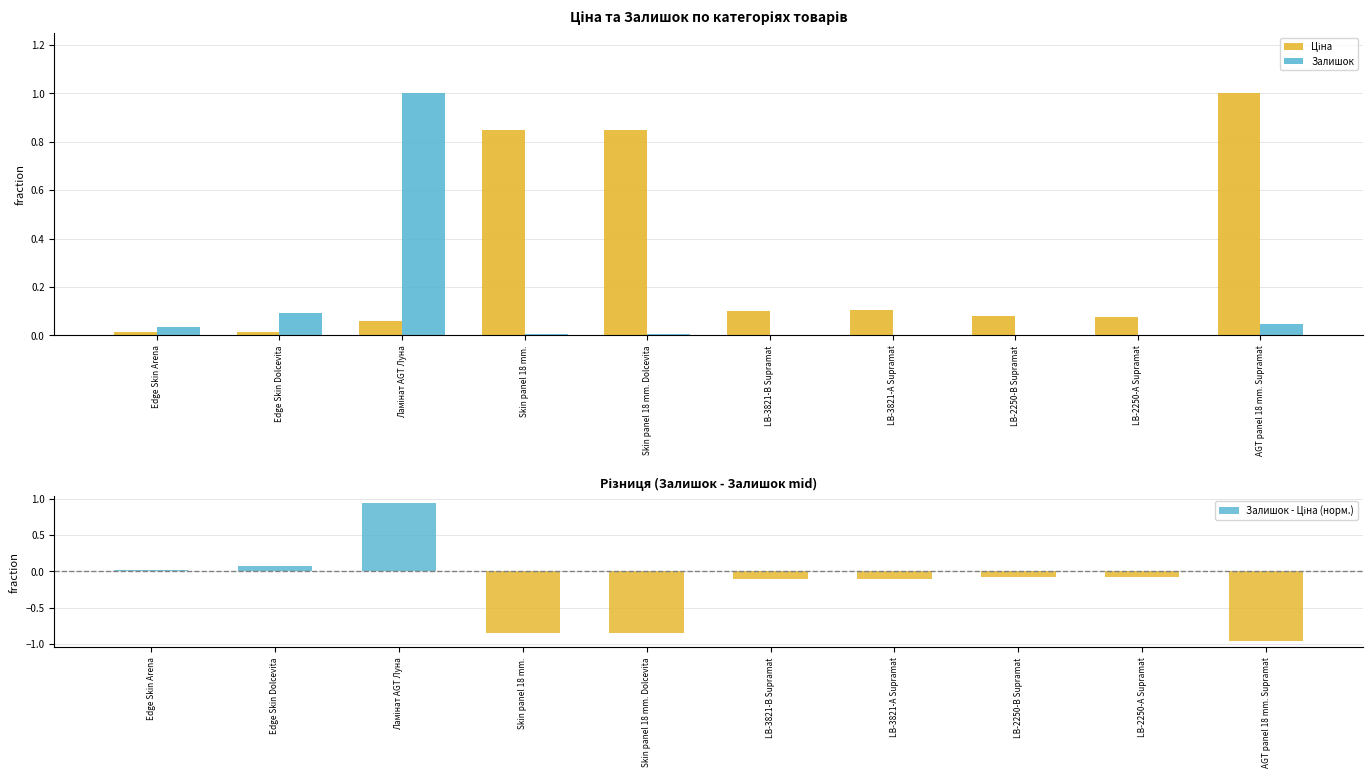

Reading right to left, list all the values displayed in this chart.

Ціна: AGT panel 18 mm. Supramat=1.0	LB-2250-А Supramat=0.1	LB-2250-В Supramat=0.1	LB-3821-А Supramat=0.1	LB-3821-В Supramat=0.1	Skin panel 18 mm. Dolcevita=0.9	Skin panel 18 mm.=0.9	Ламінат AGT Луна=0.1	Edge Skin Dolcevita=0.0	Edge Skin Arena=0.0
Залишок: AGT panel 18 mm. Supramat=0.0	LB-2250-А Supramat=0.0	LB-2250-В Supramat=0.0	LB-3821-А Supramat=0.0	LB-3821-В Supramat=0.0	Skin panel 18 mm. Dolcevita=0.0	Skin panel 18 mm.=0.0	Ламінат AGT Луна=1.0	Edge Skin Dolcevita=0.1	Edge Skin Arena=0.0
Залишок - Ціна (норм.): AGT panel 18 mm. Supramat=-1.0	LB-2250-А Supramat=-0.1	LB-2250-В Supramat=-0.1	LB-3821-А Supramat=-0.1	LB-3821-В Supramat=-0.1	Skin panel 18 mm. Dolcevita=-0.8	Skin panel 18 mm.=-0.8	Ламінат AGT Луна=0.9	Edge Skin Dolcevita=0.1	Edge Skin Arena=0.0